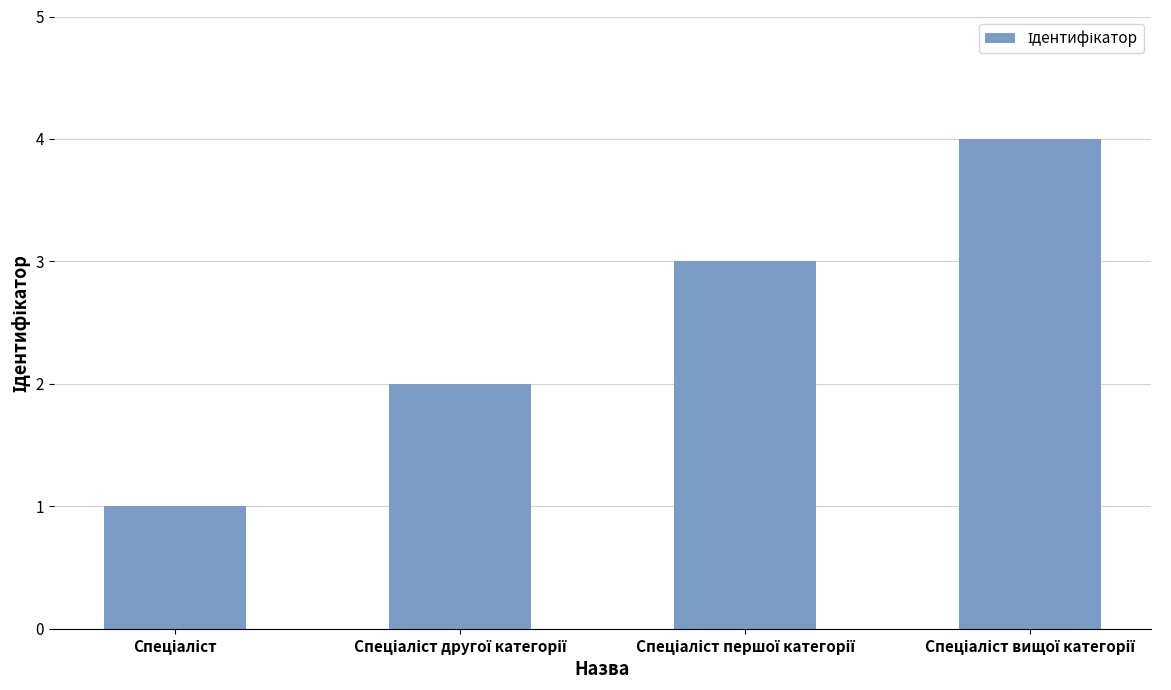

Are the bars grouped side by side (vs. stacked)?

No